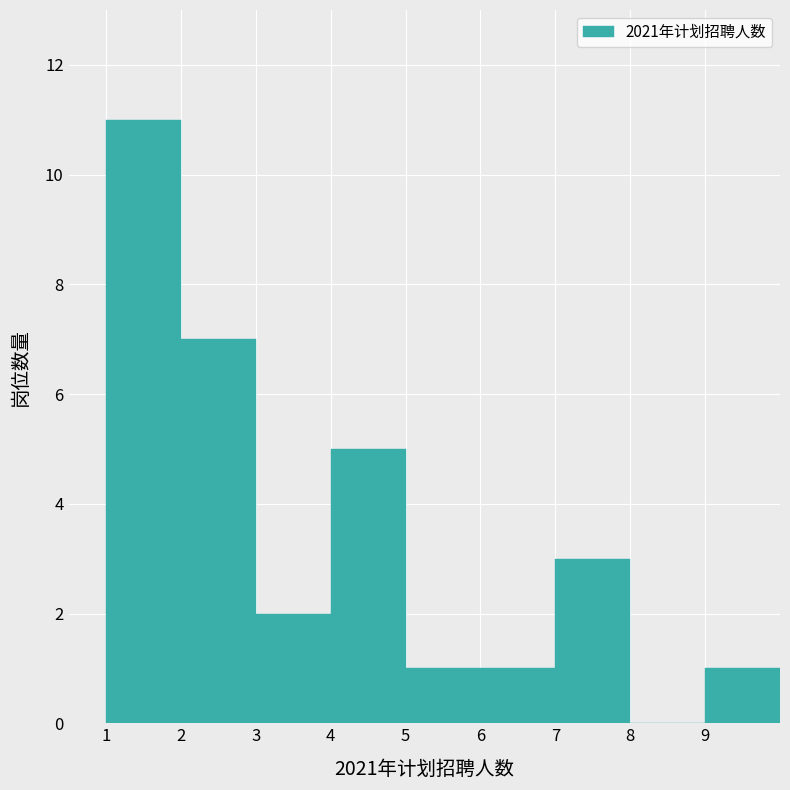

Reading left to right, list every bar in this chart as the range it spans on the x-axis followed by its height. The values are not printed on the chart, so give them approximately, as read against the axis.

1 to 2: 11
2 to 3: 7
3 to 4: 2
4 to 5: 5
5 to 6: 1
6 to 7: 1
7 to 8: 3
8 to 9: 0
9 to 10: 1